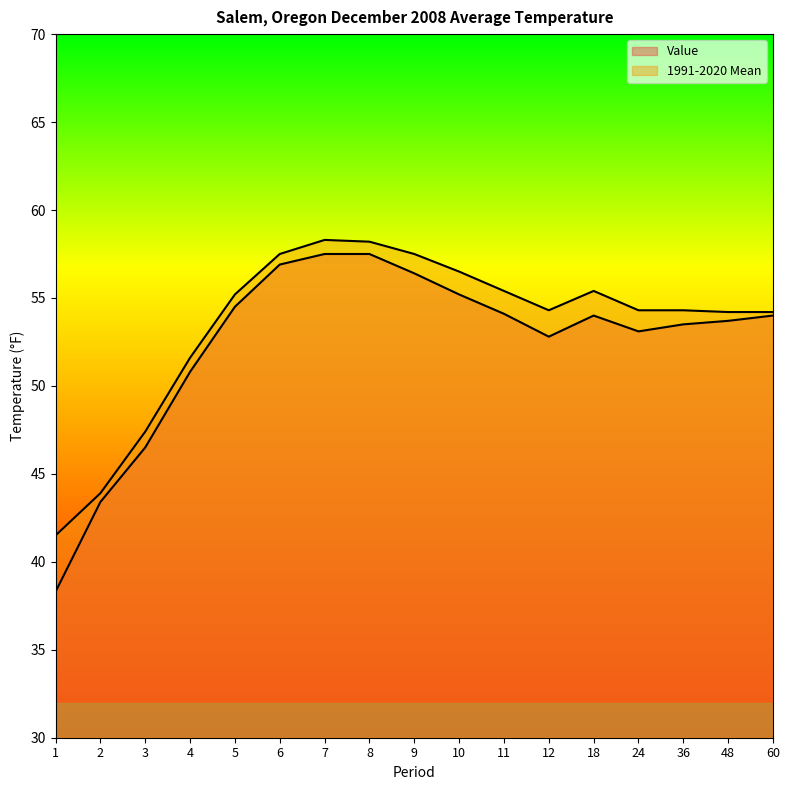

At which category is the sum across all series the highest?

7